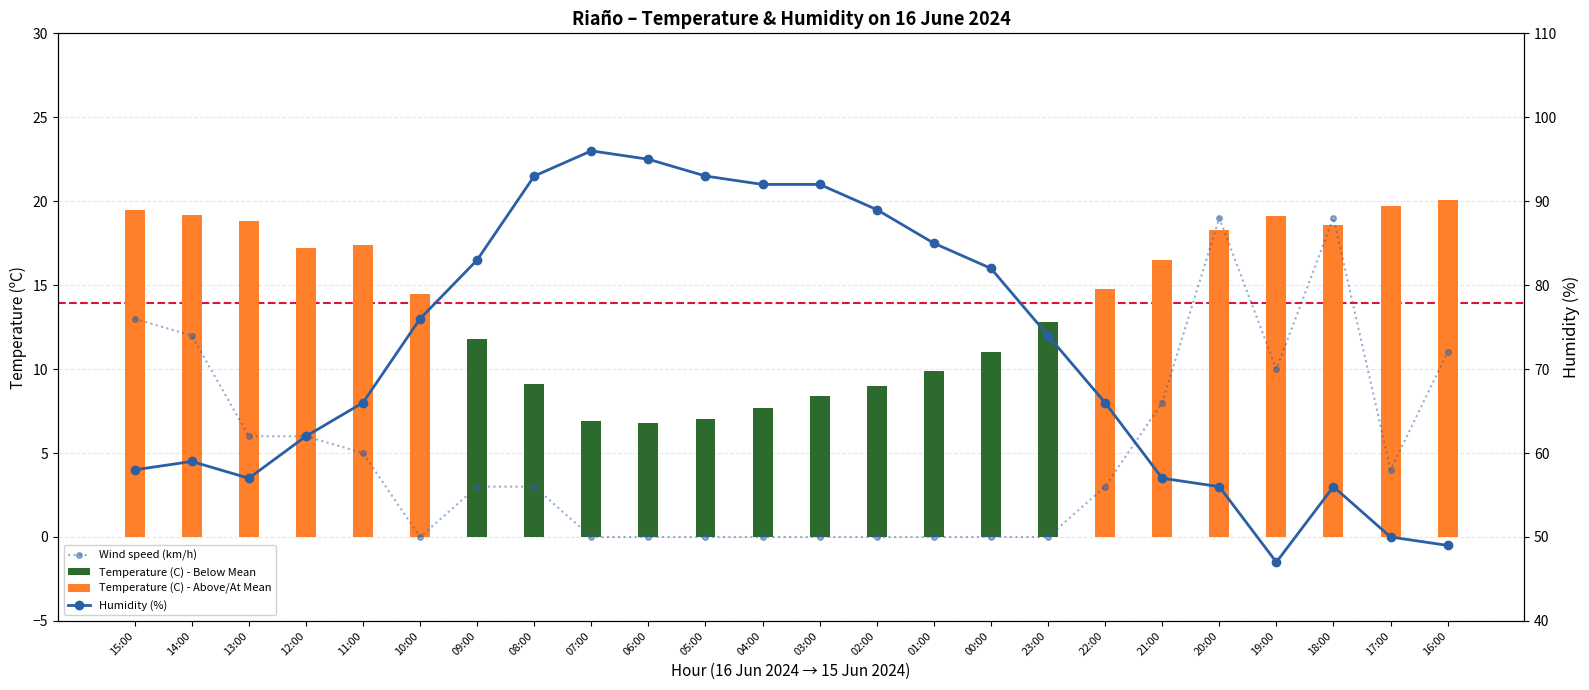

Reading left to right, what are all the values shown in this chart?

Wind speed (km/h): 15:00=13.0	14:00=12.0	13:00=6.0	12:00=6.0	11:00=5.0	10:00=0.0	09:00=3.0	08:00=3.0	07:00=0.0	06:00=0.0	05:00=0.0	04:00=0.0	03:00=0.0	02:00=0.0	01:00=0.0	00:00=0.0	23:00=0.0	22:00=3.0	21:00=8.0	20:00=19.0	19:00=10.0	18:00=19.0	17:00=4.0	16:00=11.0
Temperature (C) - Below Mean: 15:00=0.0	14:00=0.0	13:00=0.0	12:00=0.0	11:00=0.0	10:00=0.0	09:00=11.8	08:00=9.1	07:00=6.9	06:00=6.8	05:00=7.0	04:00=7.7	03:00=8.4	02:00=9.0	01:00=9.9	00:00=11.0	23:00=12.8	22:00=0.0	21:00=0.0	20:00=0.0	19:00=0.0	18:00=0.0	17:00=0.0	16:00=0.0
Temperature (C) - Above/At Mean: 15:00=19.5	14:00=19.2	13:00=18.8	12:00=17.2	11:00=17.4	10:00=14.5	09:00=0.0	08:00=0.0	07:00=0.0	06:00=0.0	05:00=0.0	04:00=0.0	03:00=0.0	02:00=0.0	01:00=0.0	00:00=0.0	23:00=0.0	22:00=14.8	21:00=16.5	20:00=18.3	19:00=19.1	18:00=18.6	17:00=19.7	16:00=20.1
Humidity (%): 15:00=58.0	14:00=59.0	13:00=57.0	12:00=62.0	11:00=66.0	10:00=76.0	09:00=83.0	08:00=93.0	07:00=96.0	06:00=95.0	05:00=93.0	04:00=92.0	03:00=92.0	02:00=89.0	01:00=85.0	00:00=82.0	23:00=74.0	22:00=66.0	21:00=57.0	20:00=56.0	19:00=47.0	18:00=56.0	17:00=50.0	16:00=49.0